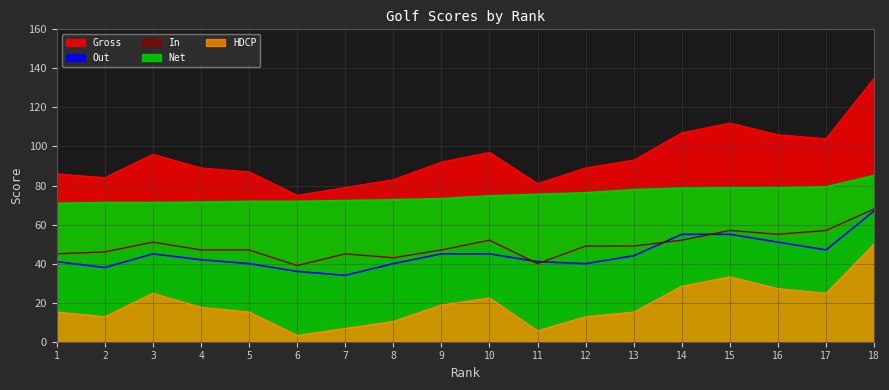

At how many categories does at least one series exceed 81?

15